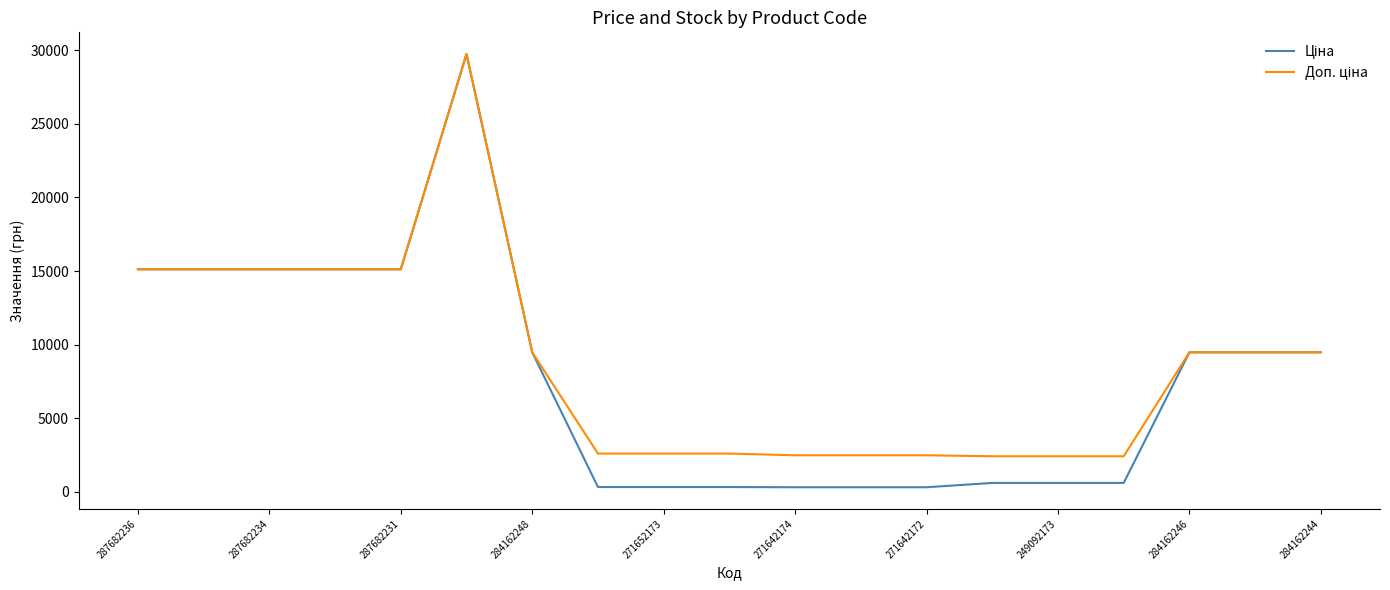

Where does the Доп. ціна series first go above 9480?

287682236